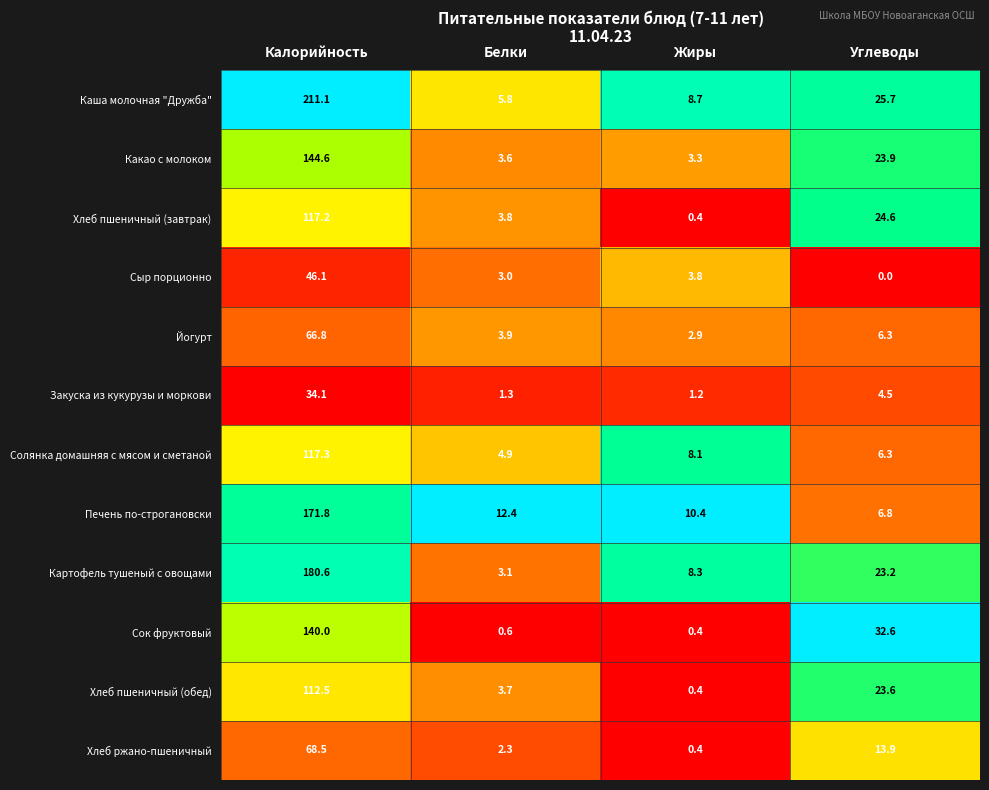

What is the spread (max minus min) of values at Углеводы?

32.6